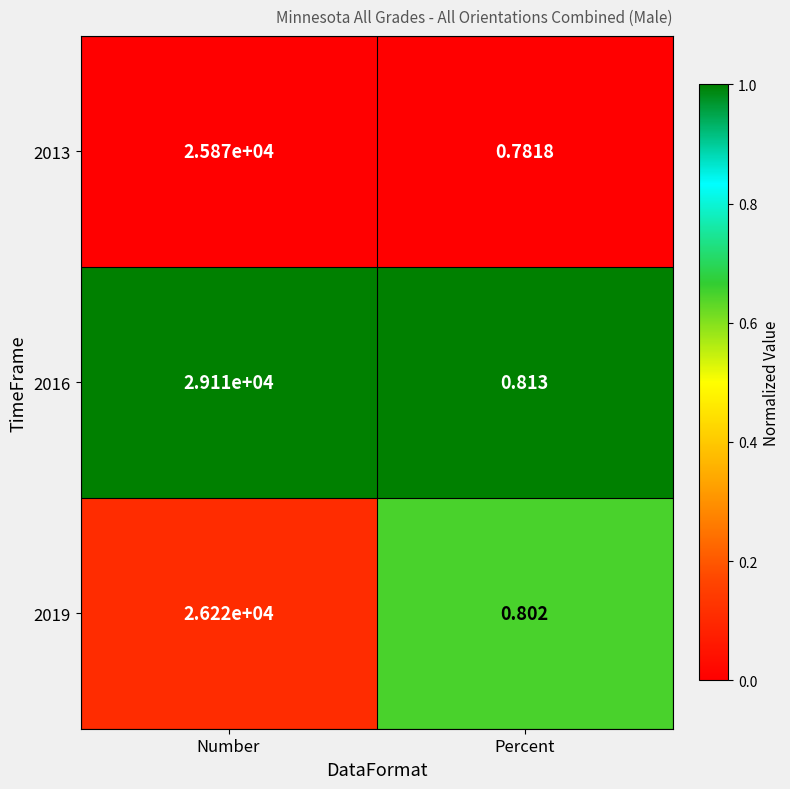

Where is 2016 nearest to the value 14555?

Percent